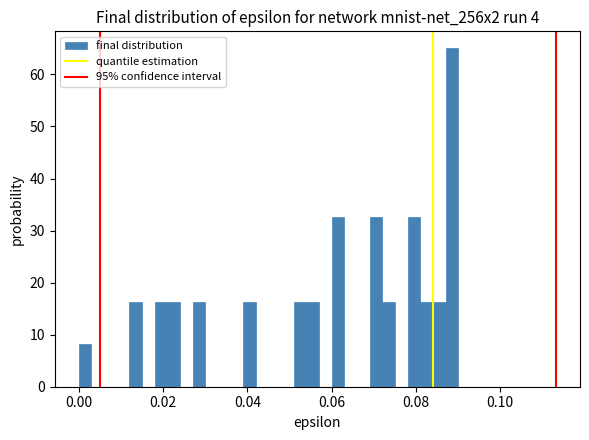

Read against the x-axis, roughly where is the centre of the tallest bar?

0.088